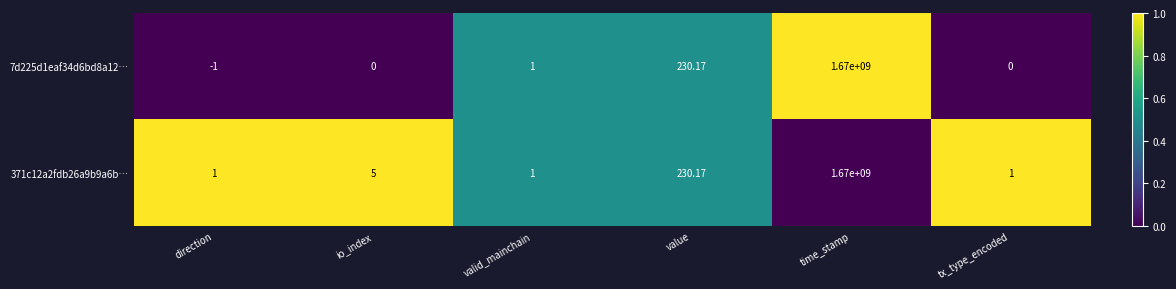

At which label does 7d225d1eaf34d6bd8a12… reach its minimum?

direction